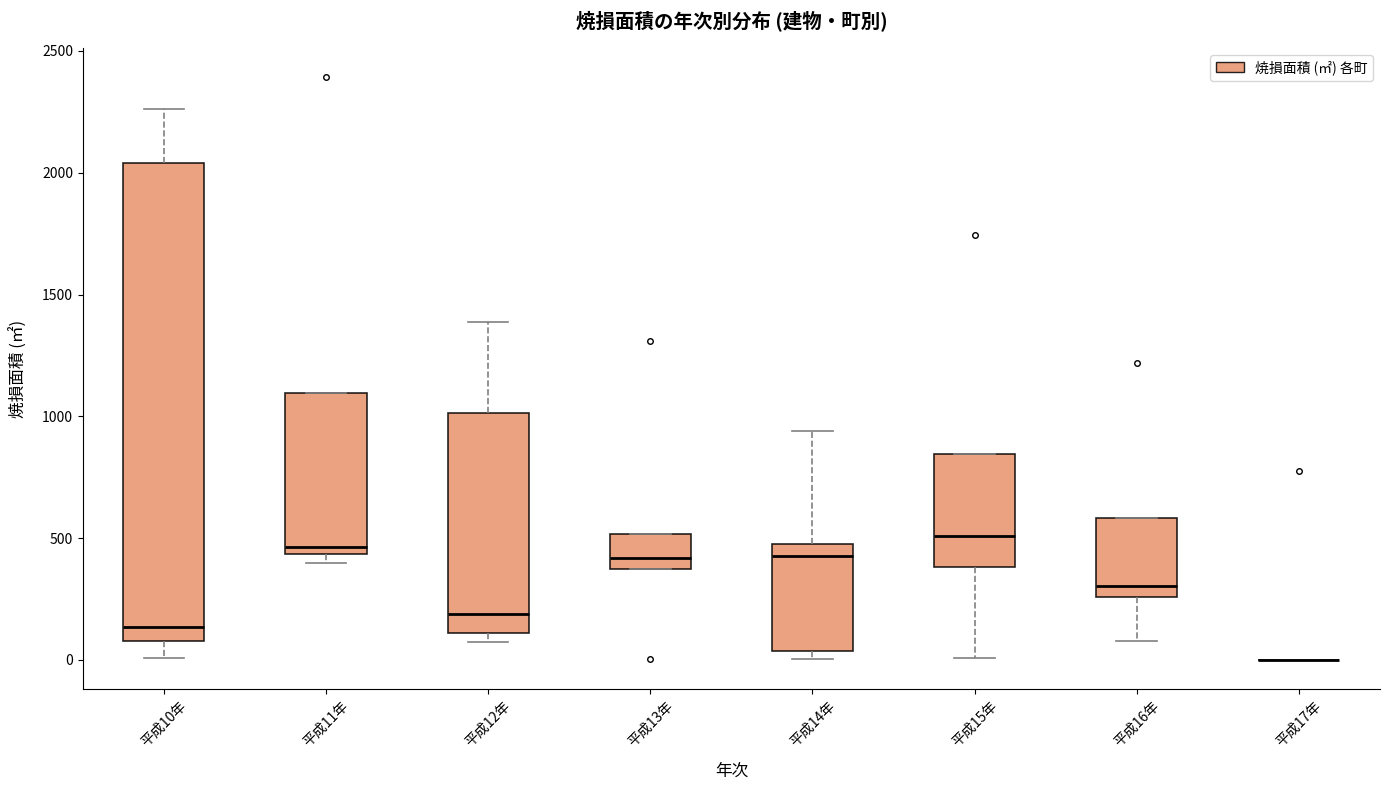

Where is the lower edge of the box for 平成10年 on the y-axis? The values are not printed on the chart, so give them approximately, as read against the axis.

100